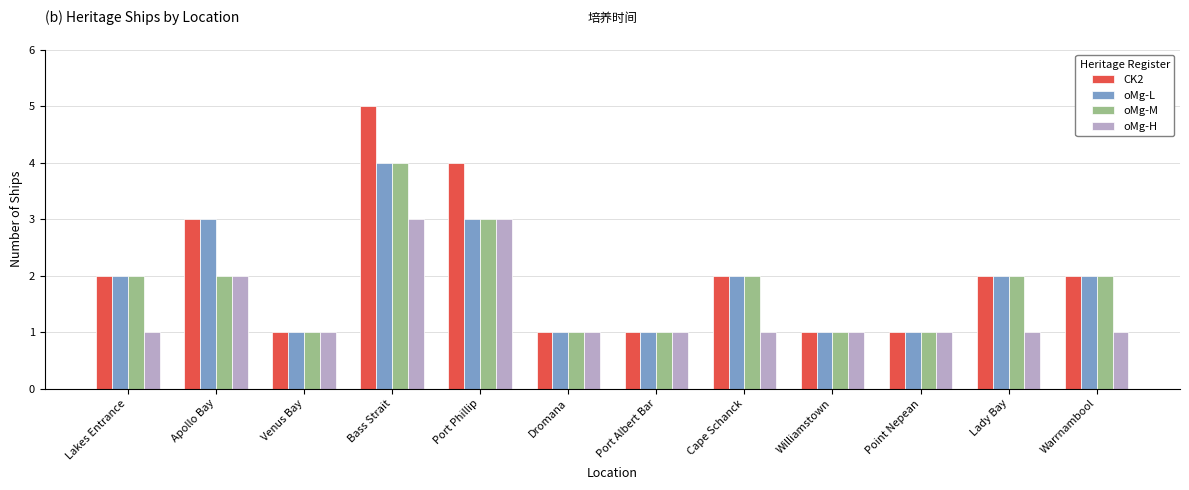

Is it true that oMg-L equals 3 at Warrnambool?

False